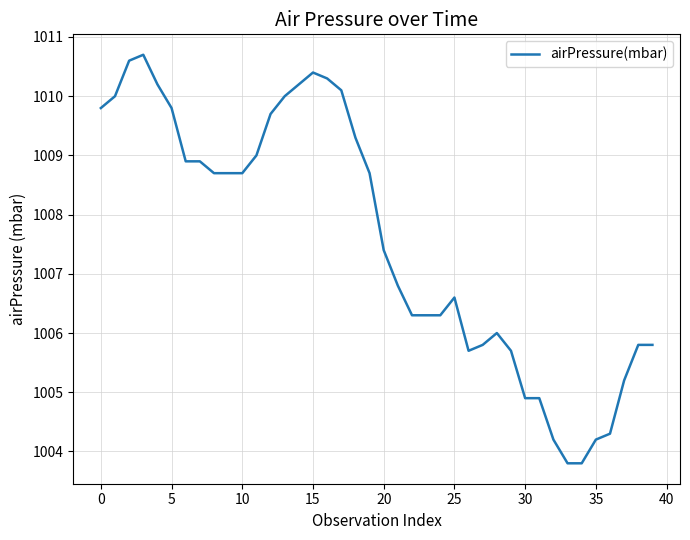

Reading right to left, extract all data points from this chart.

1005.8	1005.8	1005.2	1004.3	1004.2	1003.8	1003.8	1004.2	1004.9	1004.9	1005.7	1006.0	1005.8	1005.7	1006.6	1006.3	1006.3	1006.3	1006.8	1007.4	1008.7	1009.3	1010.1	1010.3	1010.4	1010.2	1010.0	1009.7	1009.0	1008.7	1008.7	1008.7	1008.9	1008.9	1009.8	1010.2	1010.7	1010.6	1010.0	1009.8